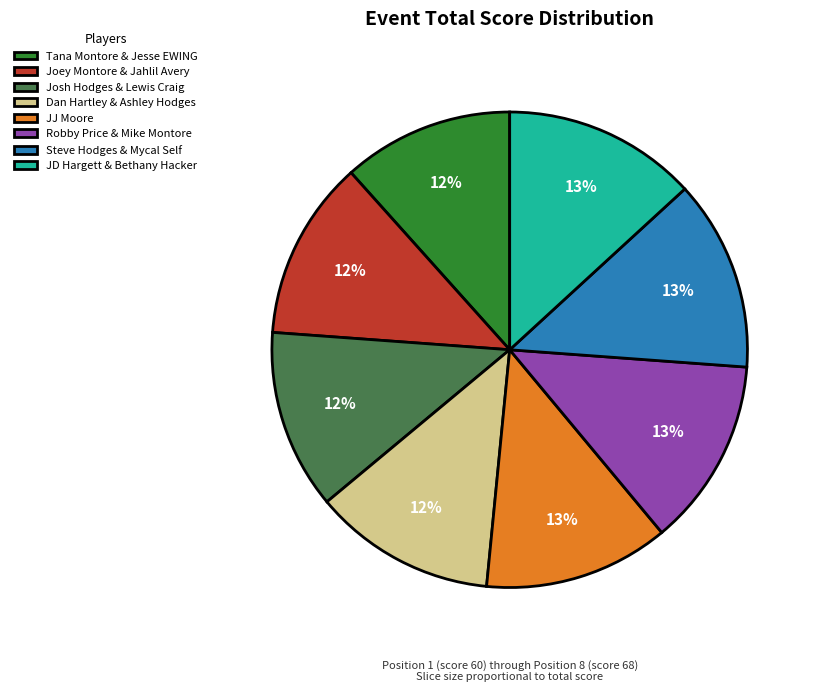

Between Robby Price & Mike Montore and Joey Montore & Jahlil Avery, which is larger?

Robby Price & Mike Montore